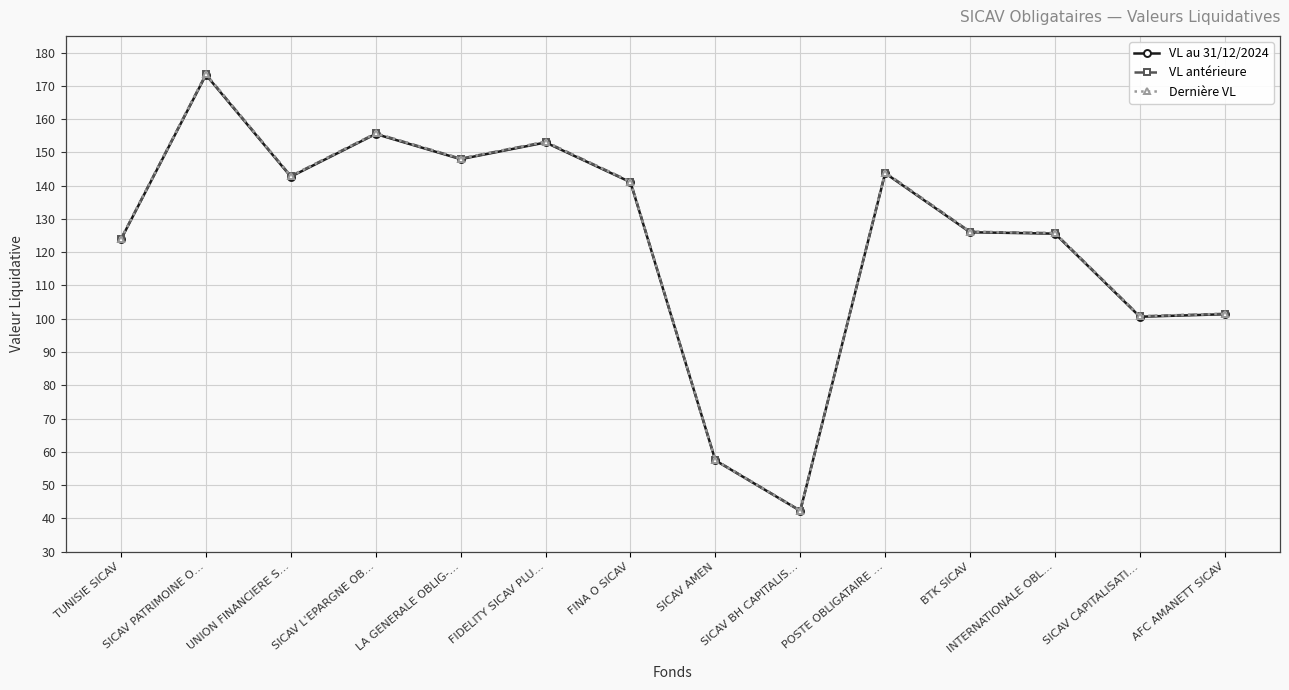

What value does the Dernière VL series have at POSTE OBLIGATAIRE …?

143.9